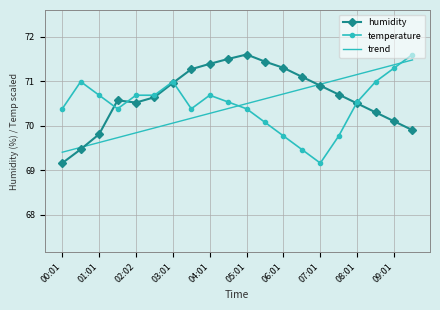

What is the maximum value shown in the chart?

71.6